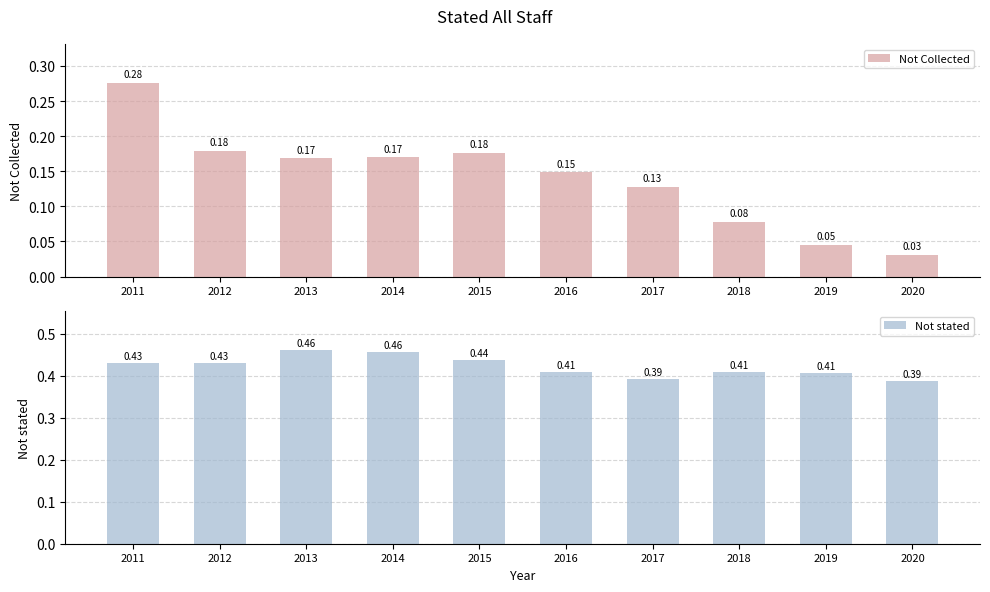

Reading left to right, what are all the values shown in this chart?

Not Collected: 0.3	0.2	0.2	0.2	0.2	0.1	0.1	0.1	0.0	0.0
Not stated: 0.4	0.4	0.5	0.5	0.4	0.4	0.4	0.4	0.4	0.4